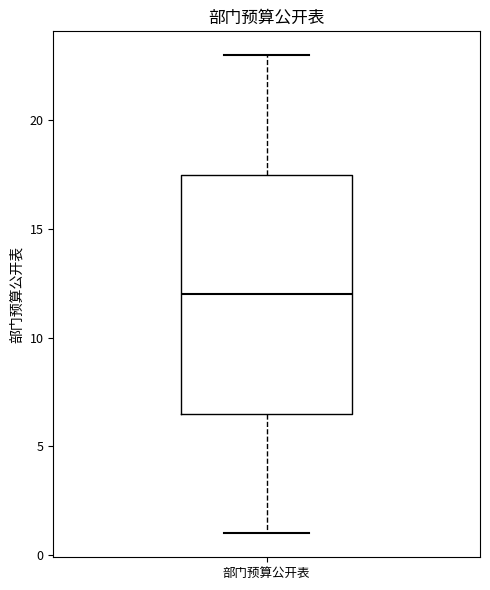

Read this box plot against the y-axis: the position of the median line, the range covered by the box, and the ends of both whiskers. The values are not printed on the chart, so give them approximately, as read against the axis.

median 12.0, box 6.5 to 17.5, whiskers 1.0 to 23.0